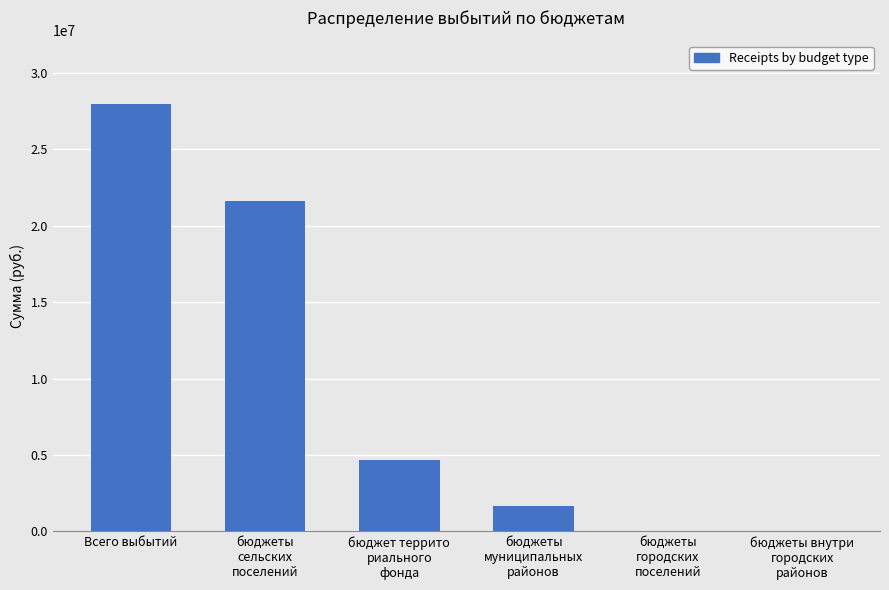

What is the sum of the values at бюджеты
муниципальных
районов and бюджеты внутри
городских
районов?

1651986.5